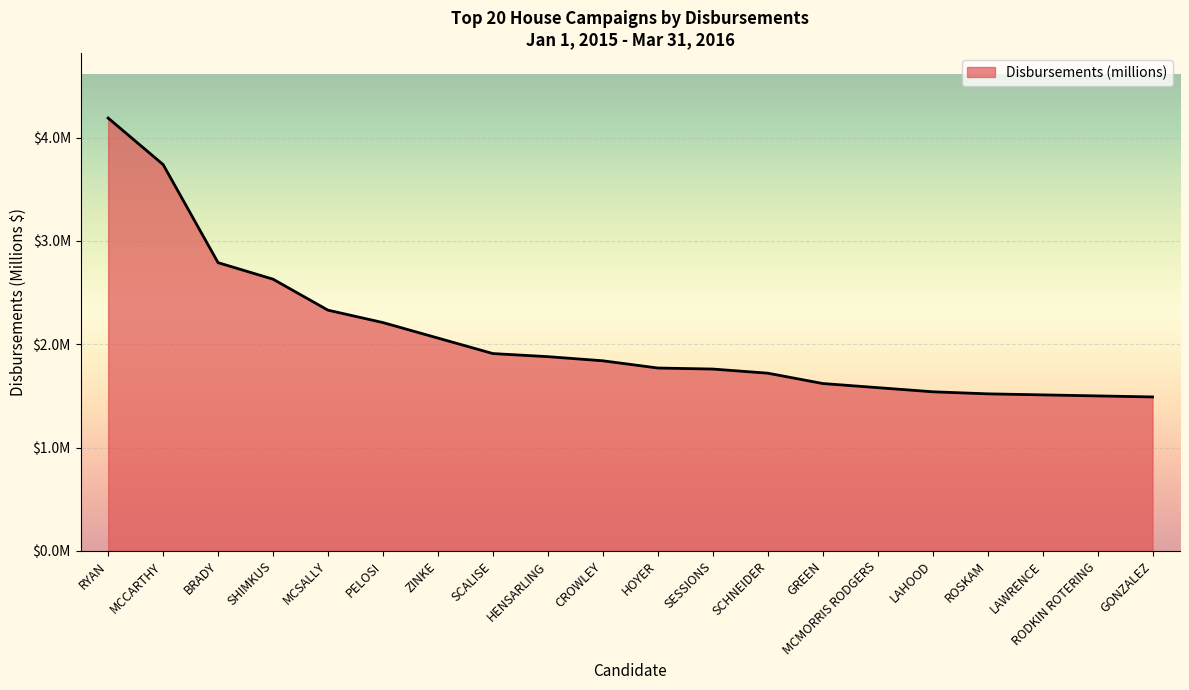

Which has a higher value, MCCARTHY or HENSARLING?

MCCARTHY